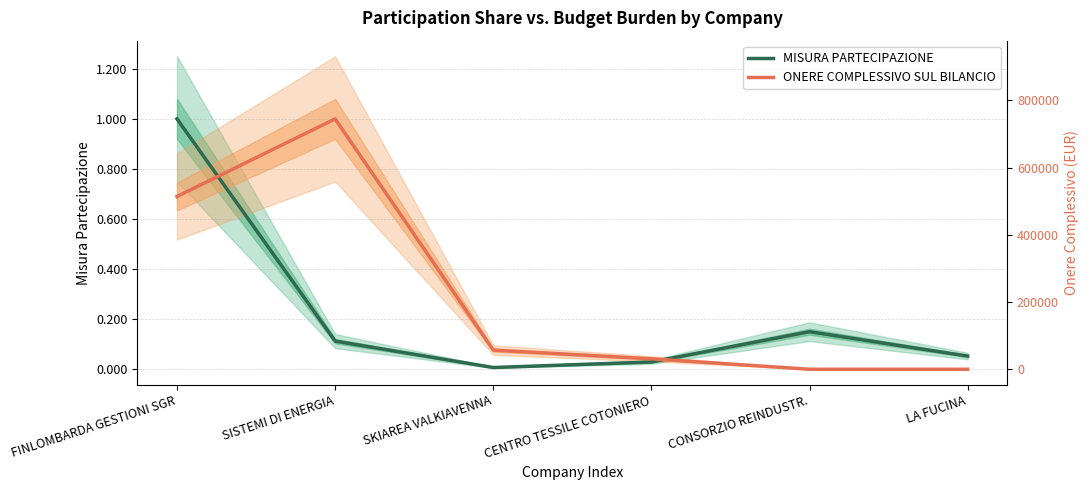

After their last crossing, which series has the higher values: ONERE COMPLESSIVO SUL BILANCIO or MISURA PARTECIPAZIONE?

MISURA PARTECIPAZIONE